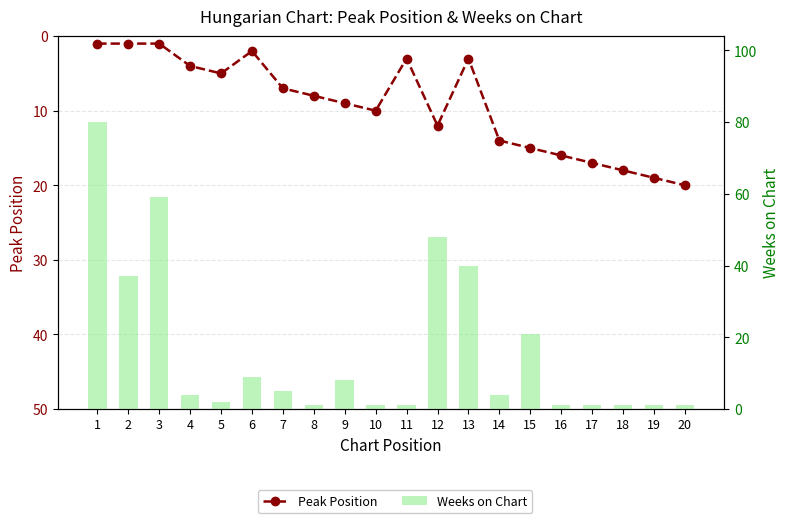

The value of Weeks on Chart at 11 is 1. True or false?

True